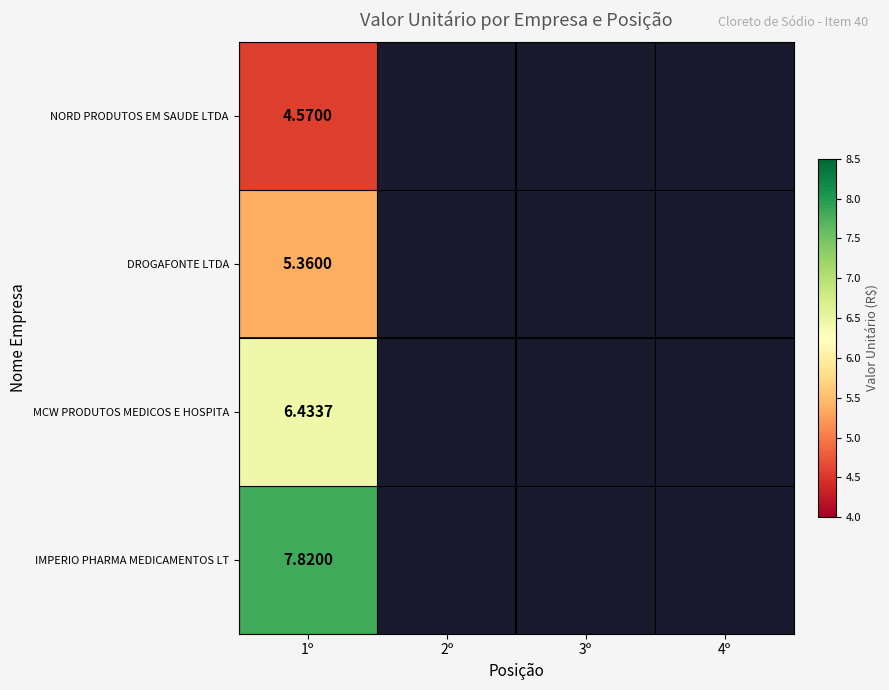

Rank the series at 1º from lowest to highest value.

NORD PRODUTOS EM SAUDE LTDA, DROGAFONTE LTDA, MCW PRODUTOS MEDICOS E HOSPITA, IMPERIO PHARMA MEDICAMENTOS LT